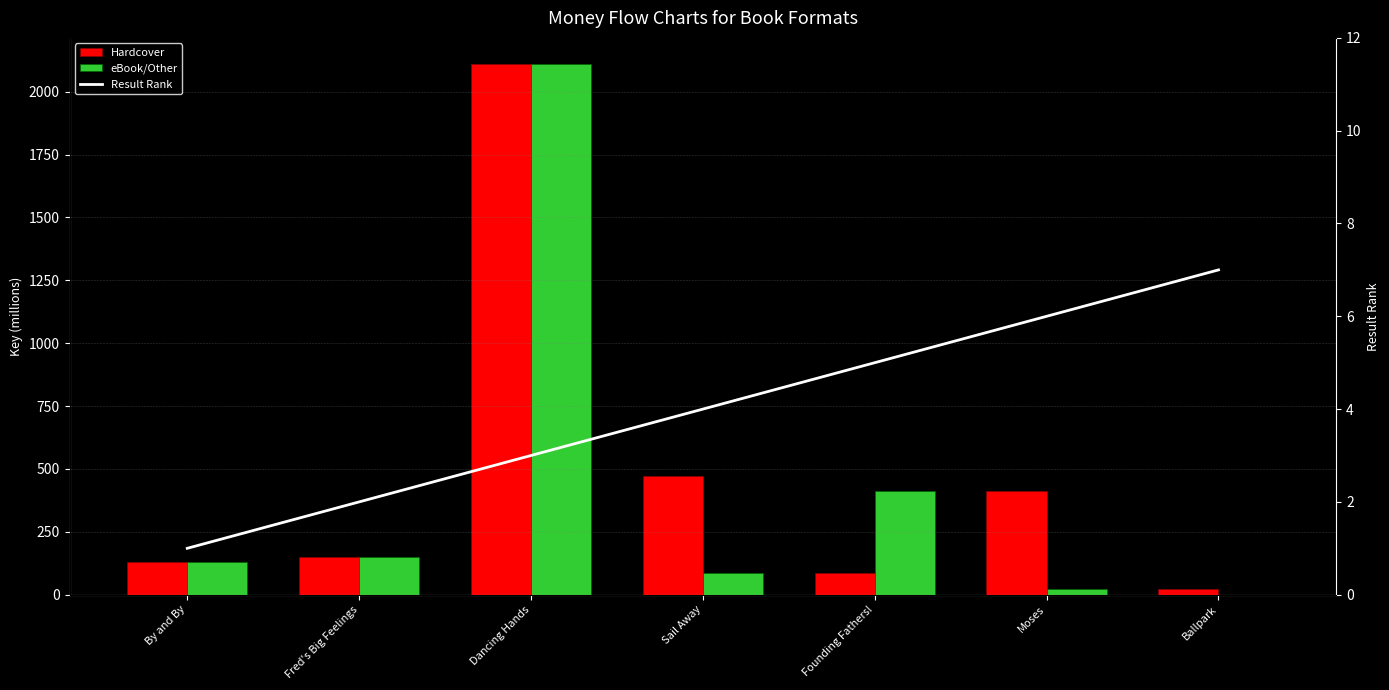

Is the value of Hardcover at Founding Fathers! greater than the value of Result Rank at Dancing Hands?

Yes